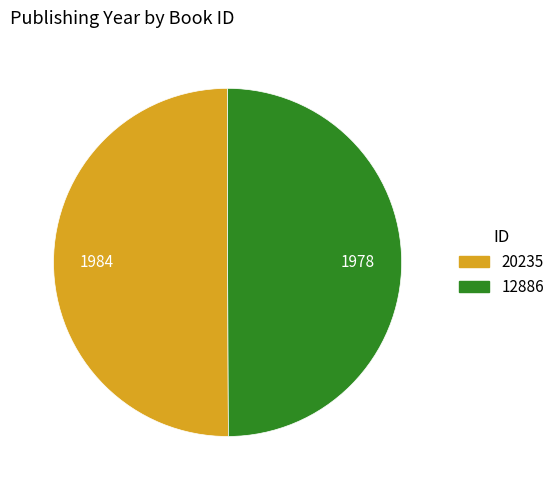

What is the ratio of the value at 20235 to the value at 12886?

1.0